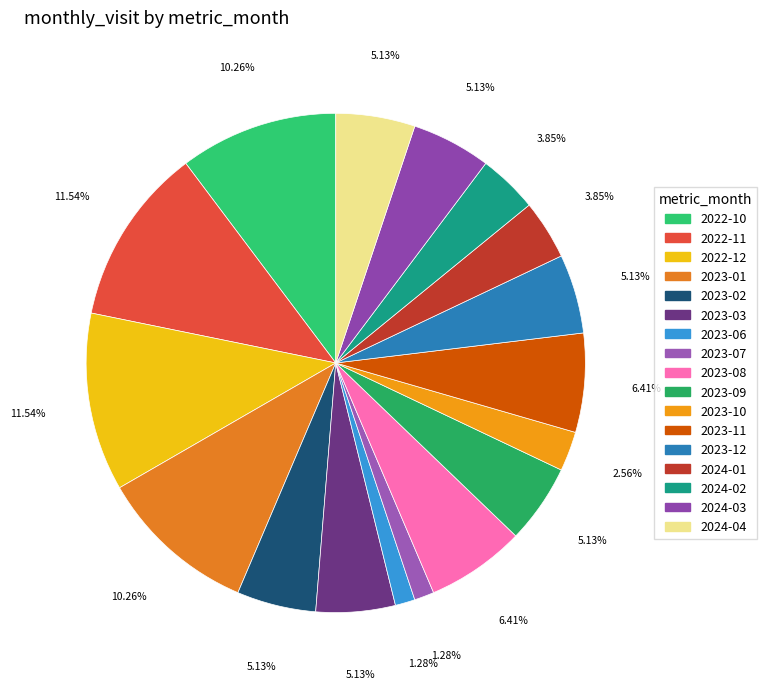

Which has a higher value, 2023-01 or 2023-08?

2023-01